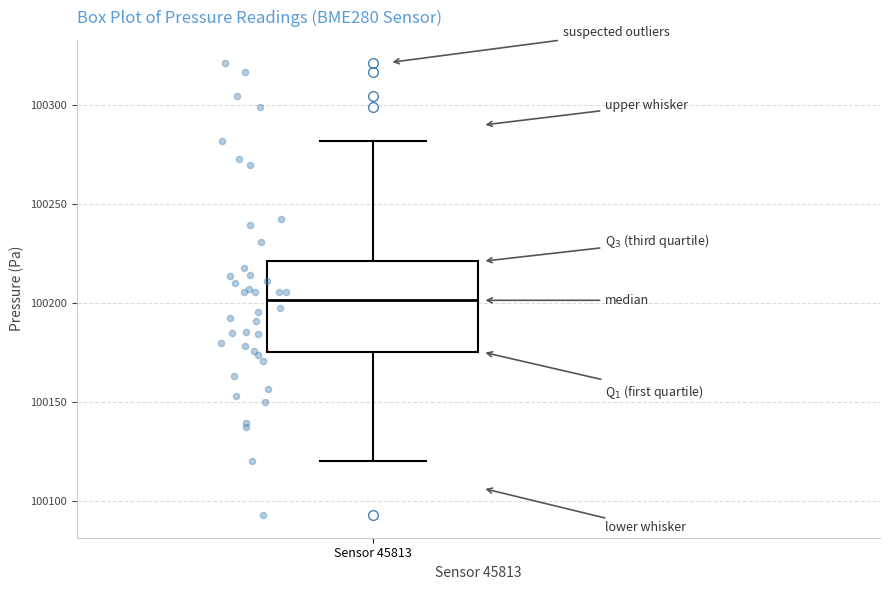

Read this box plot against the y-axis: the position of the median line, the range covered by the box, and the ends of both whiskers. The values are not printed on the chart, so give them approximately, as read against the axis.

median 100200, box 100175 to 100220, whiskers 100120 to 100280